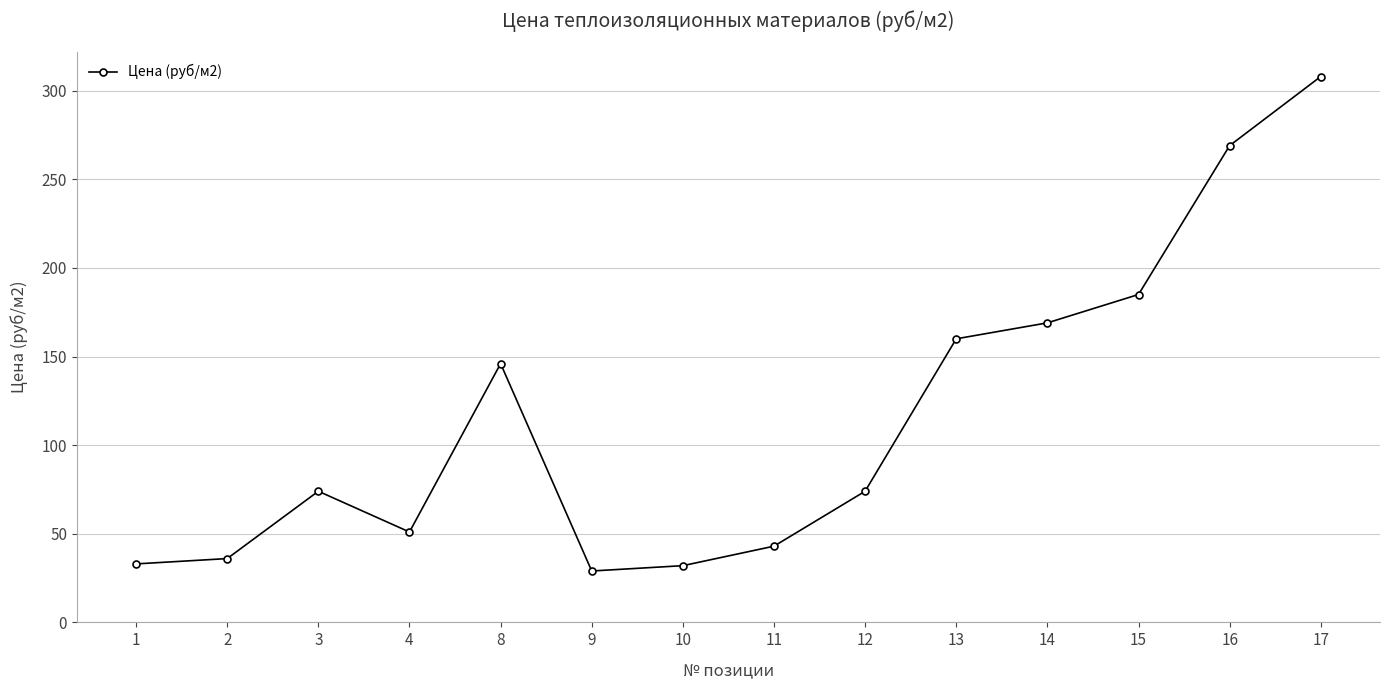

What is the change in value from 1 to 17?

+275